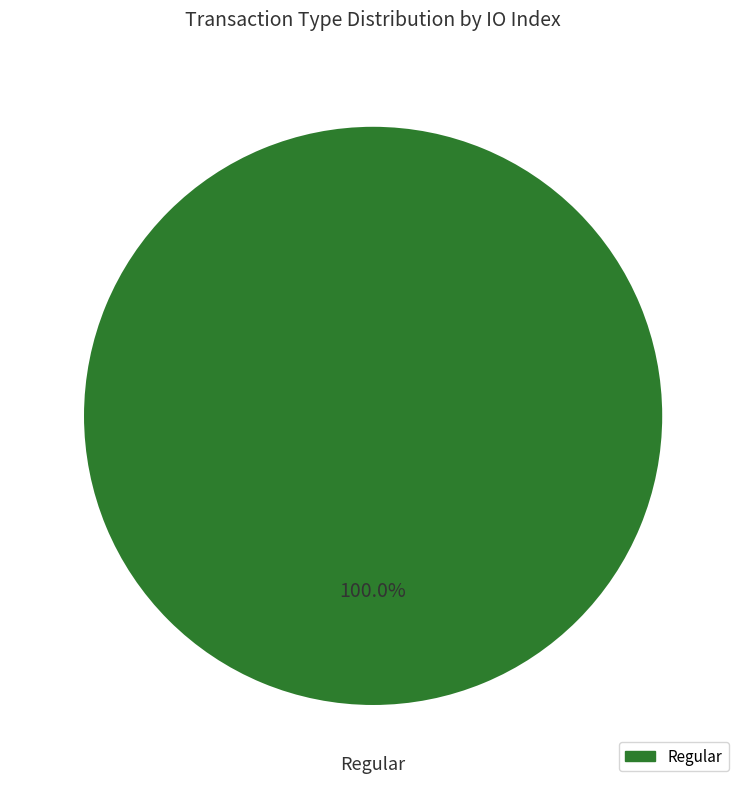

Is there any slice that represents more than half of the pie?

Yes